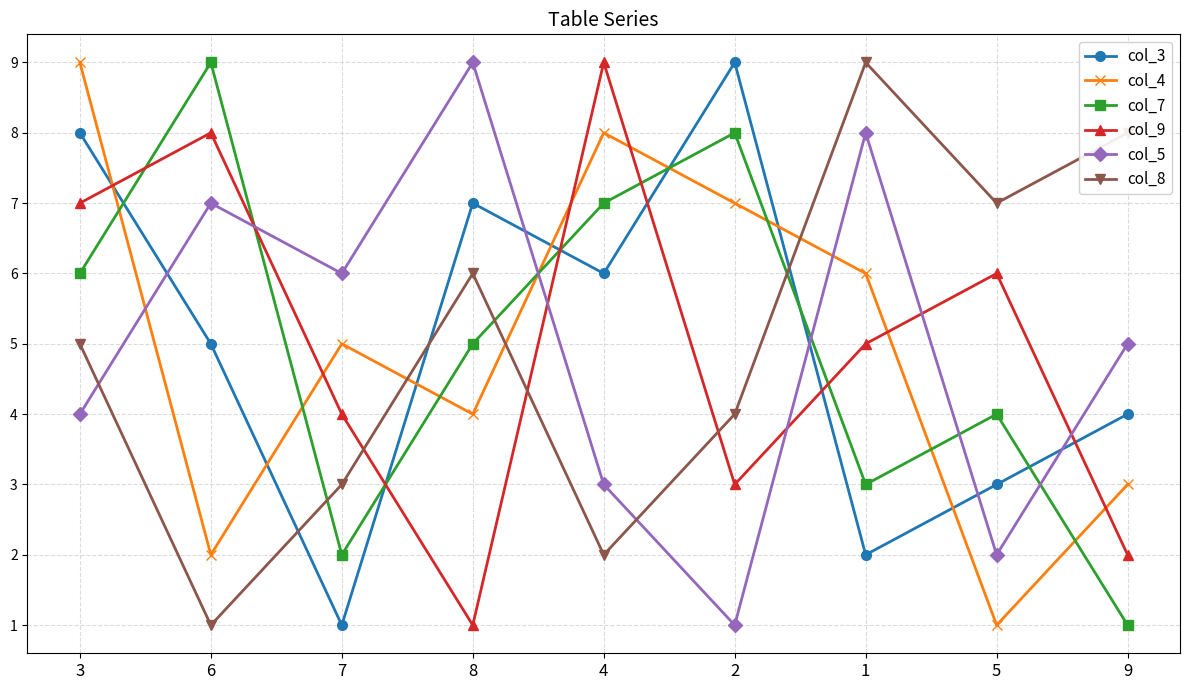

Between 4 and 5, which series saw the biggest shift?

col_4